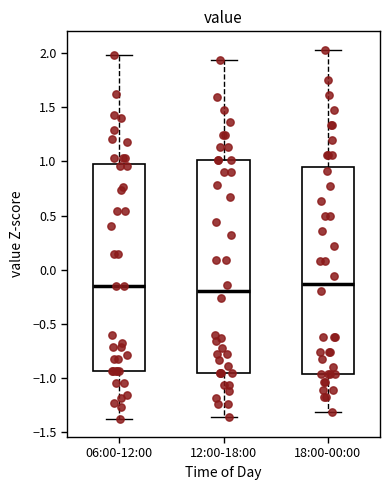

Where is the upper edge of the box for 18:00-00:00 on the y-axis? The values are not printed on the chart, so give them approximately, as read against the axis.

0.95